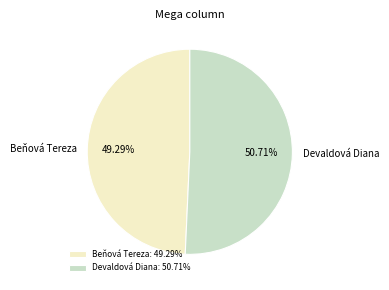

Which slice is the largest?

Devaldová Diana